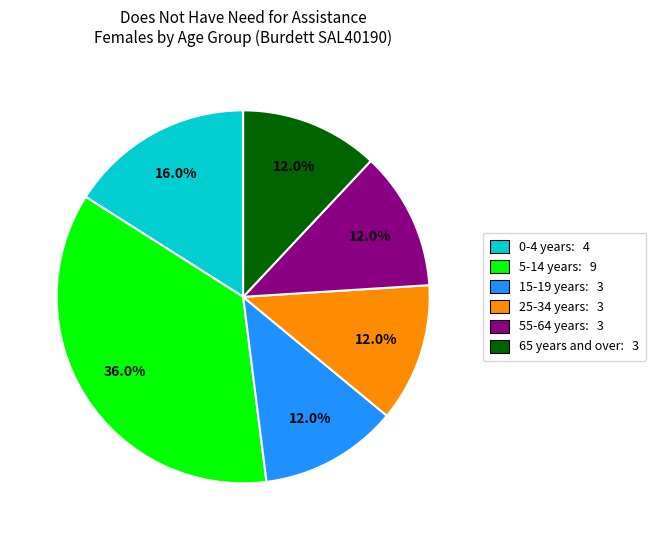

Which slice is the largest?

5-14 years